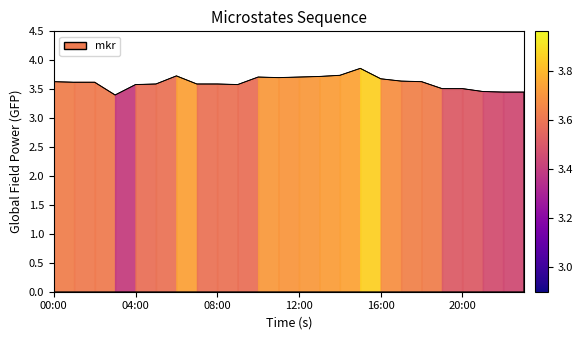

Where is the data nearest to the value 3?

03:00